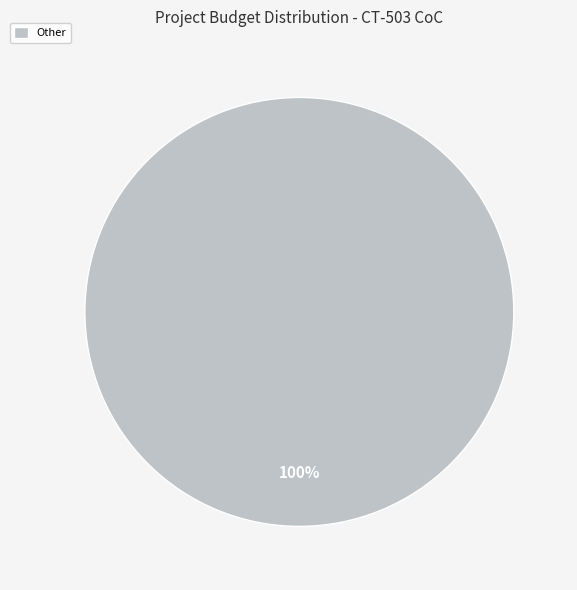

Rank the categories by value from lowest to highest.

Other